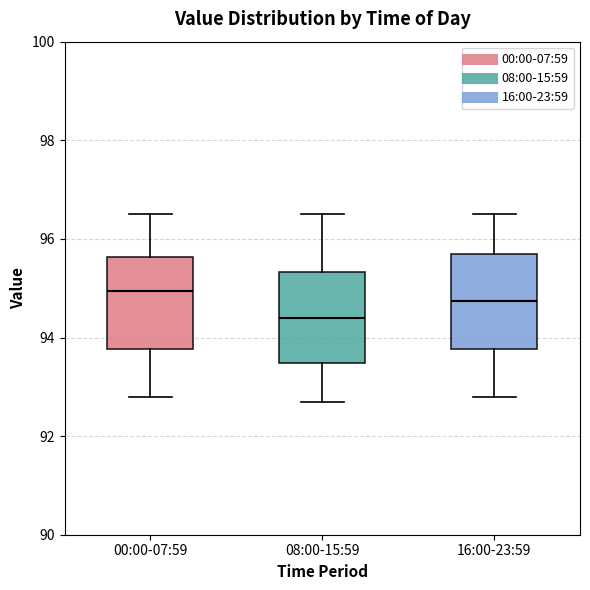

Reading left to right, transcribe this box plot: for each box, give where its median line is, the range the box spans, and where its two whiskers end, as read against the y-axis. The values are not printed on the chart, so give them approximately, as read against the axis.

00:00-07:59: median 95.0, box 93.8 to 95.6, whiskers 92.8 to 96.6
08:00-15:59: median 94.4, box 93.4 to 95.4, whiskers 92.8 to 96.6
16:00-23:59: median 94.8, box 93.8 to 95.8, whiskers 92.8 to 96.6